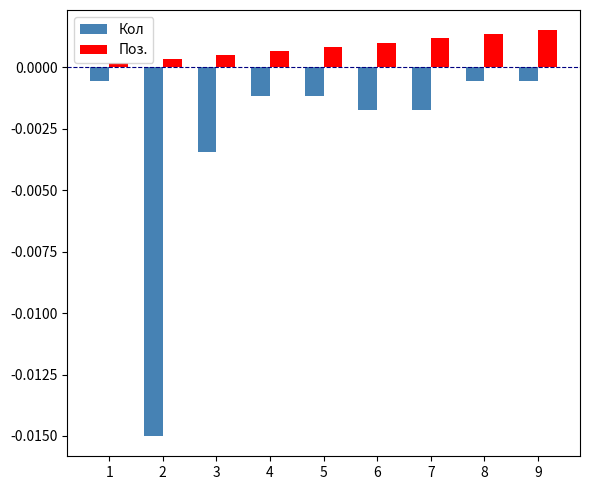

At which label does Поз. reach its minimum?

1